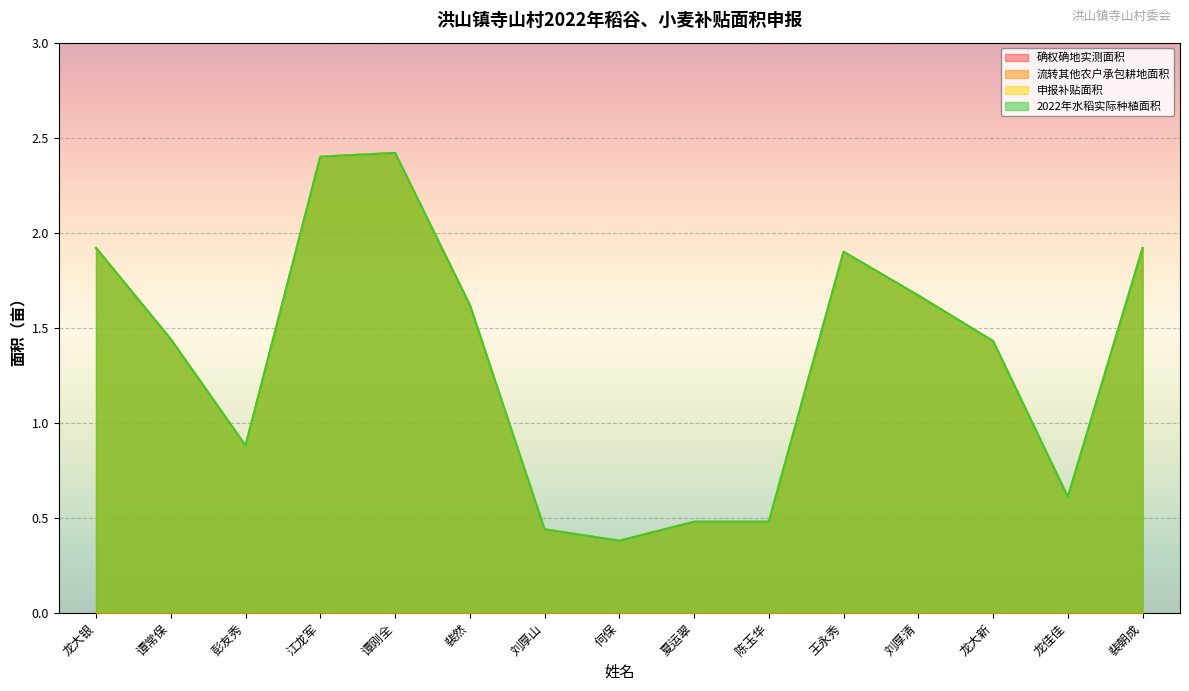

What is the label of the 1st point from the right?

裴朝成